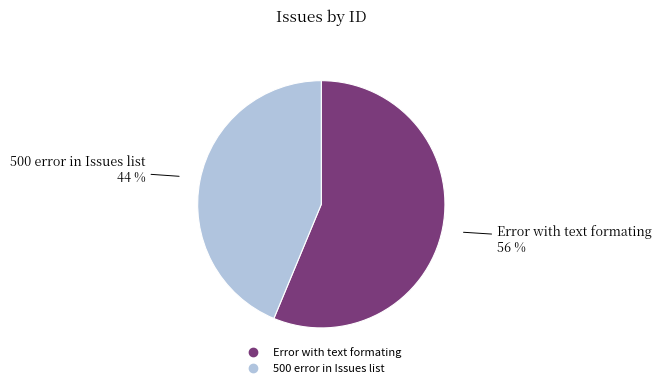

To the nearest percent, what percentage of the pie is Error with text formating?

56%